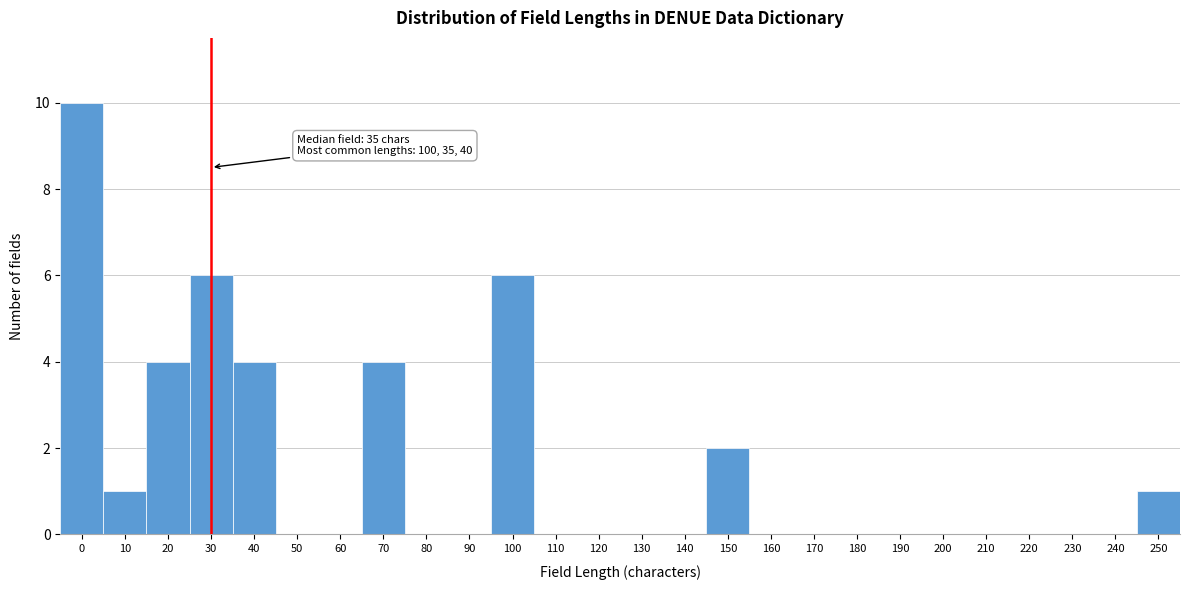

Reading left to right, list all the values displayed in this chart.

0=10	10=1	20=4	30=6	40=4	50=0	60=0	70=4	80=0	90=0	100=6	110=0	120=0	130=0	140=0	150=2	160=0	170=0	180=0	190=0	200=0	210=0	220=0	230=0	240=0	250=1